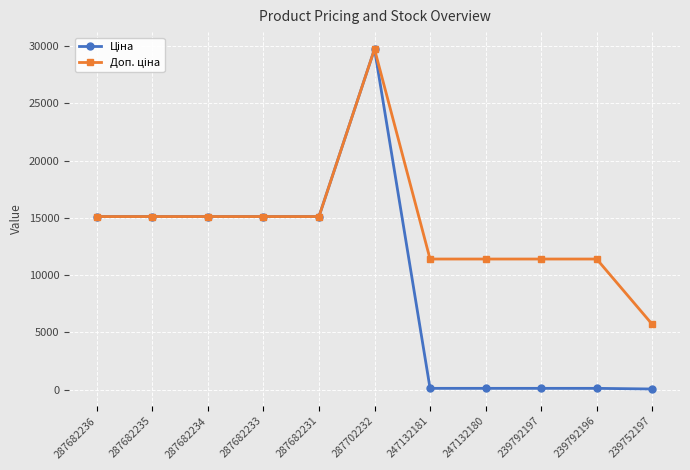

Which category has the highest value across all series?

287702232